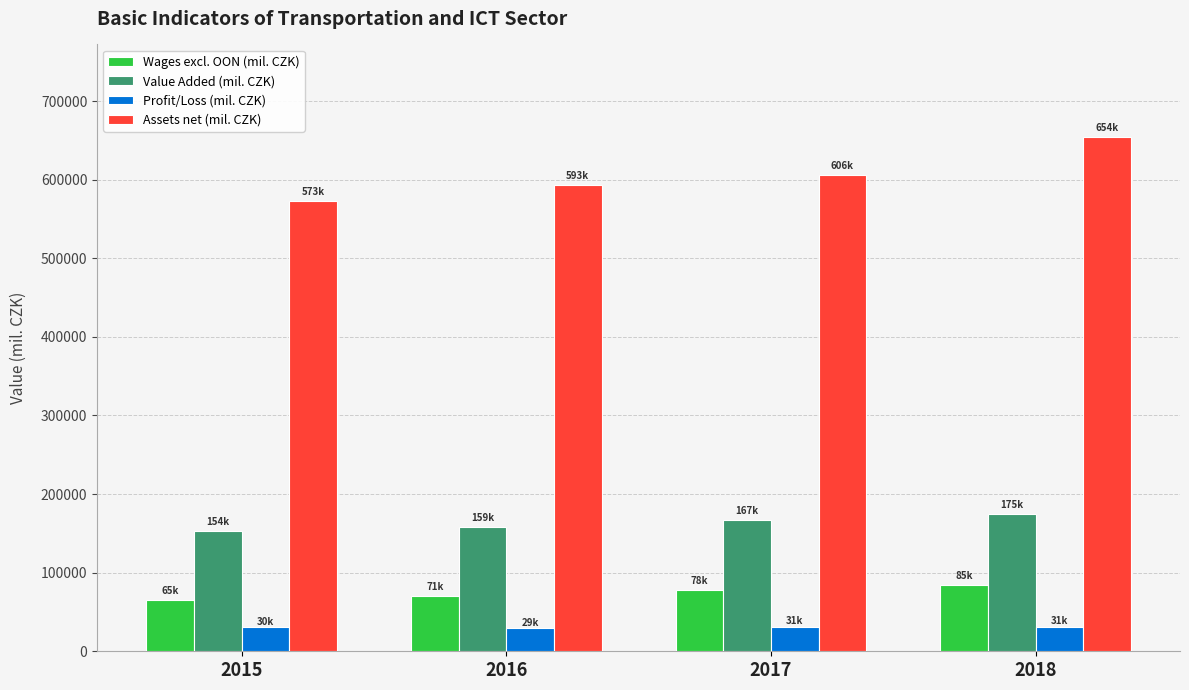

At which category is the sum across all series the highest?

2018